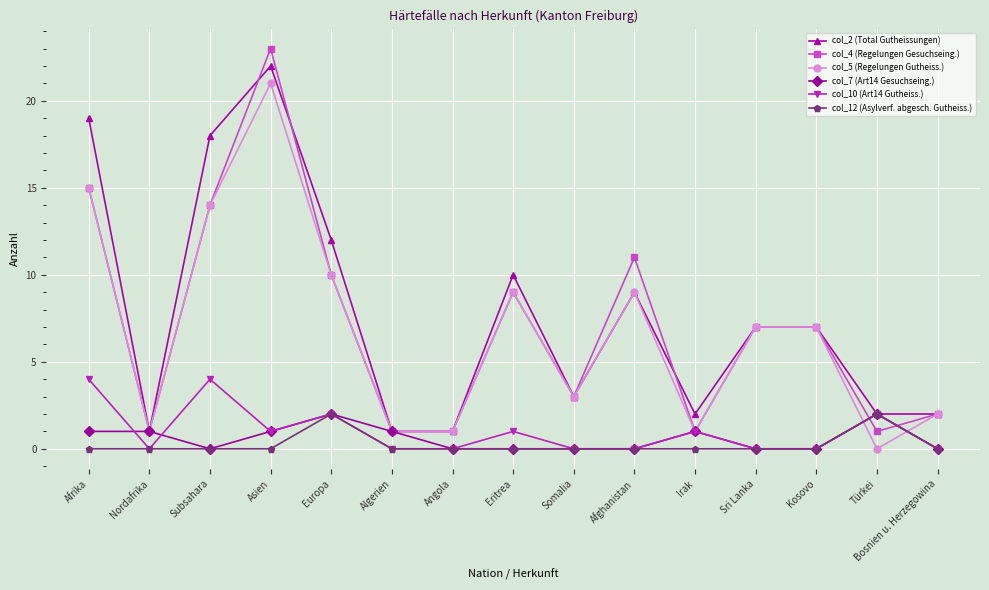

Which series has the largest range (max minus min)?

col_4 (Regelungen Gesuchseing.)